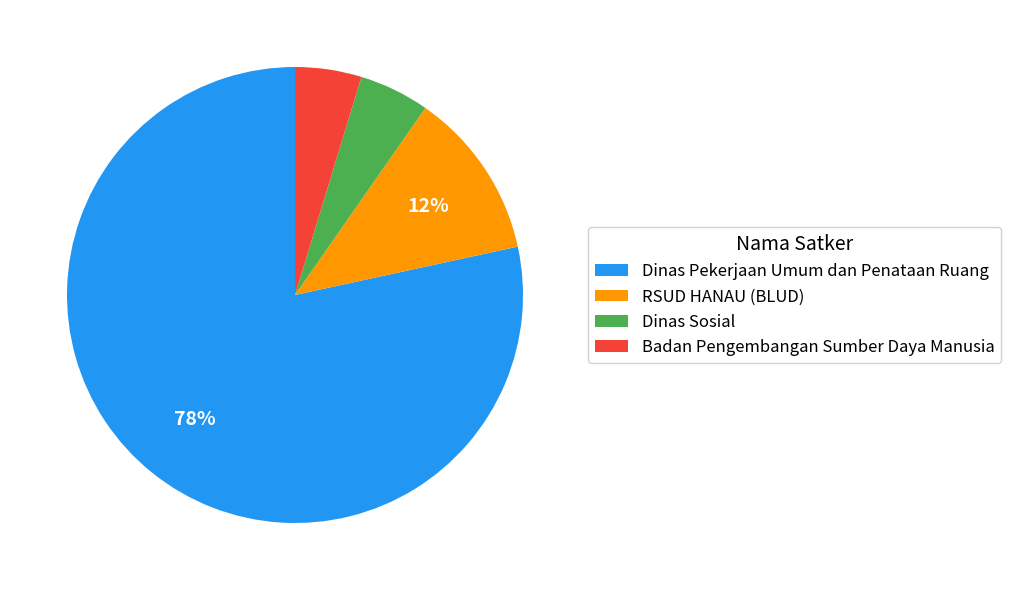

How many segments does this pie chart have?

4